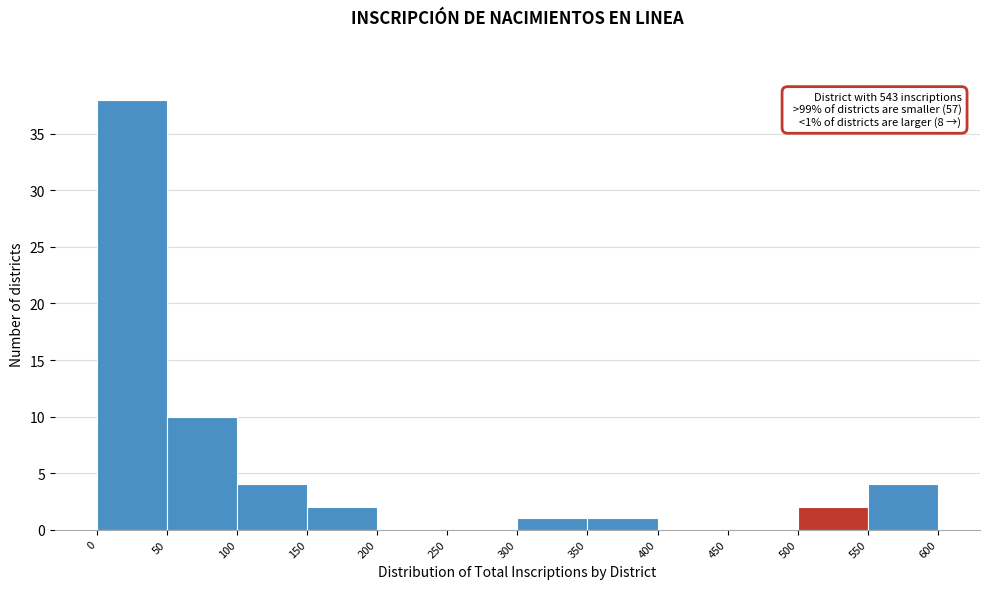

Which range on the x-axis has the tallest bar?

0 to 50